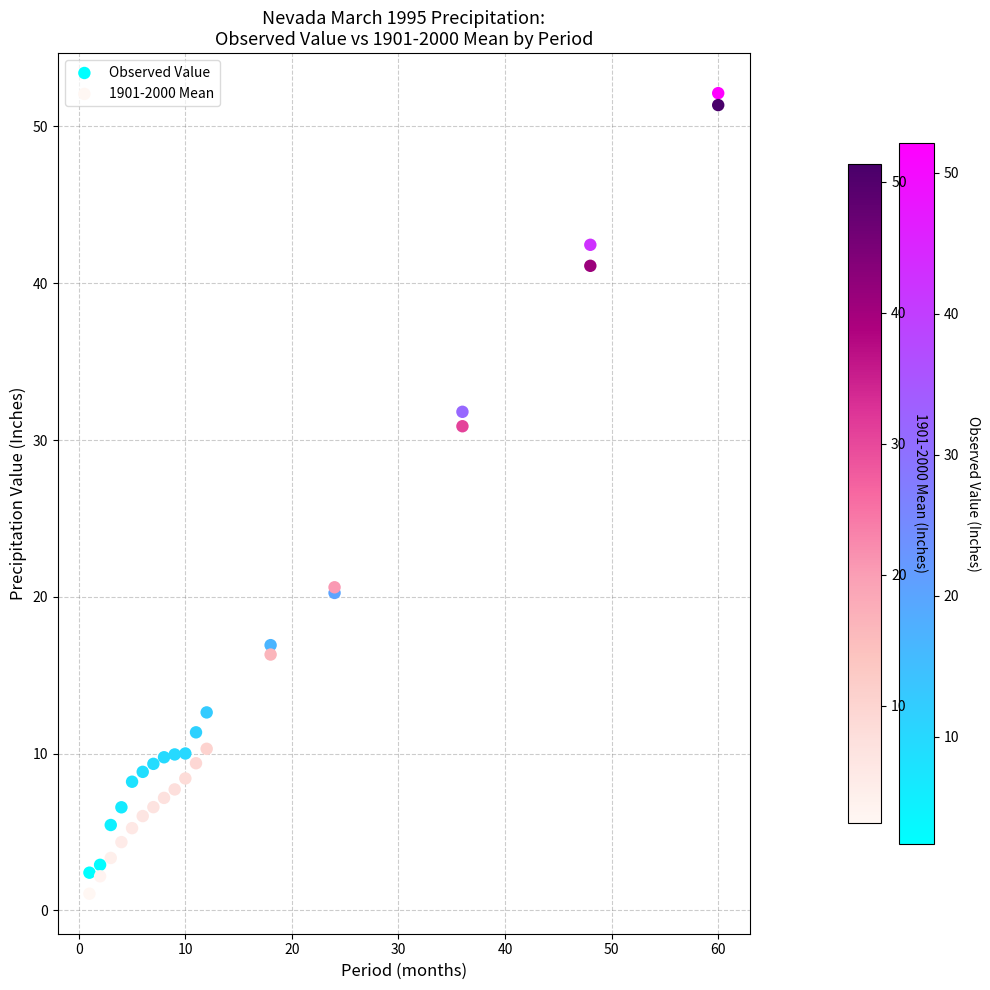

What is the X range (max minus min) for the scatter plot?

59.0